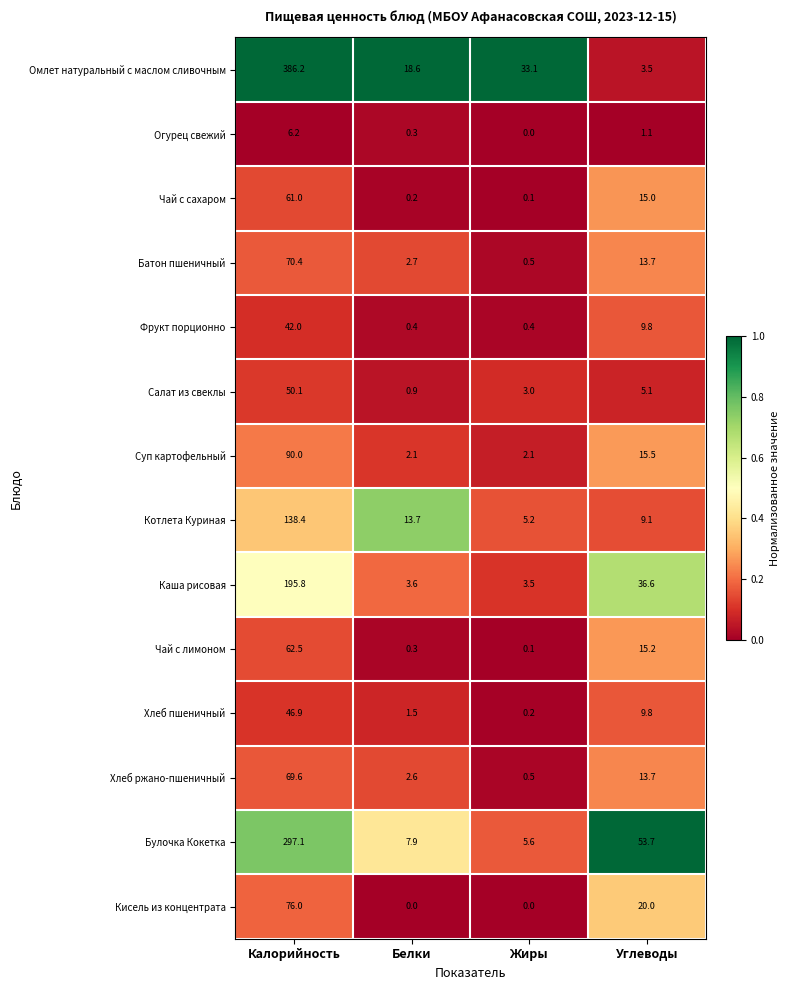

At which category is the sum across all series the highest?

Калорийность